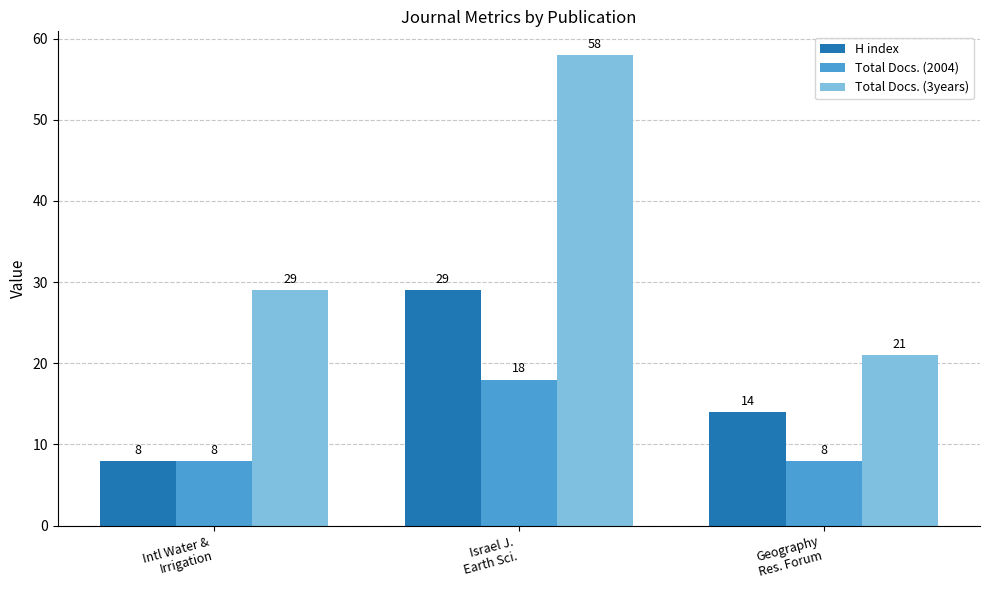

Reading left to right, extract all data points from this chart.

H index: Intl Water &
Irrigation=8	Israel J.
Earth Sci.=29	Geography
Res. Forum=14
Total Docs. (2004): Intl Water &
Irrigation=8	Israel J.
Earth Sci.=18	Geography
Res. Forum=8
Total Docs. (3years): Intl Water &
Irrigation=29	Israel J.
Earth Sci.=58	Geography
Res. Forum=21